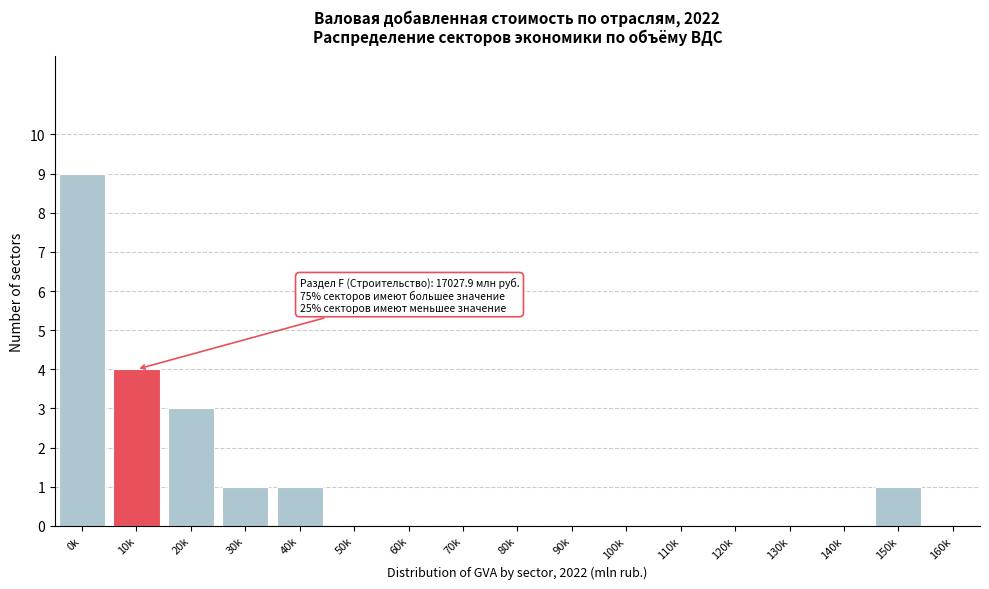

Reading left to right, what are all the values shown in this chart?

0k=9	10k=4	20k=3	30k=1	40k=1	50k=0	60k=0	70k=0	80k=0	90k=0	100k=0	110k=0	120k=0	130k=0	140k=0	150k=1	160k=0